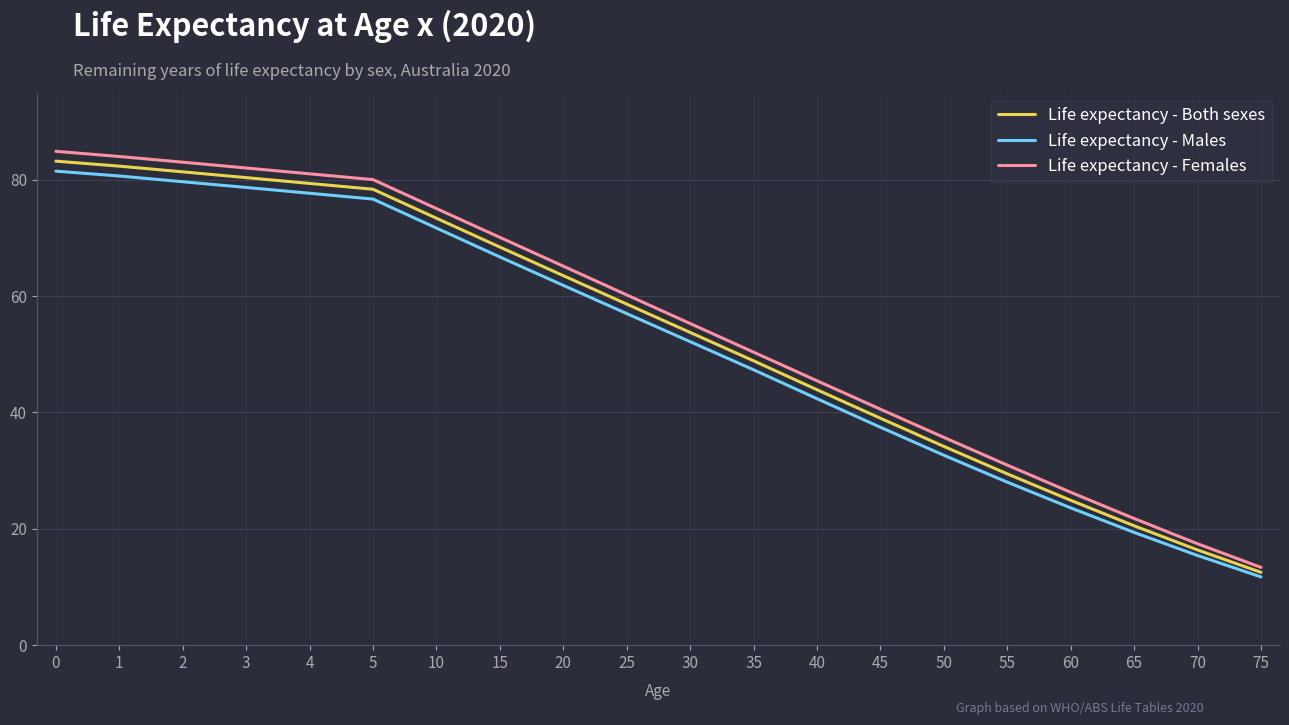

True or false: Life expectancy - Both sexes has a value of 20.5 at 65.

True